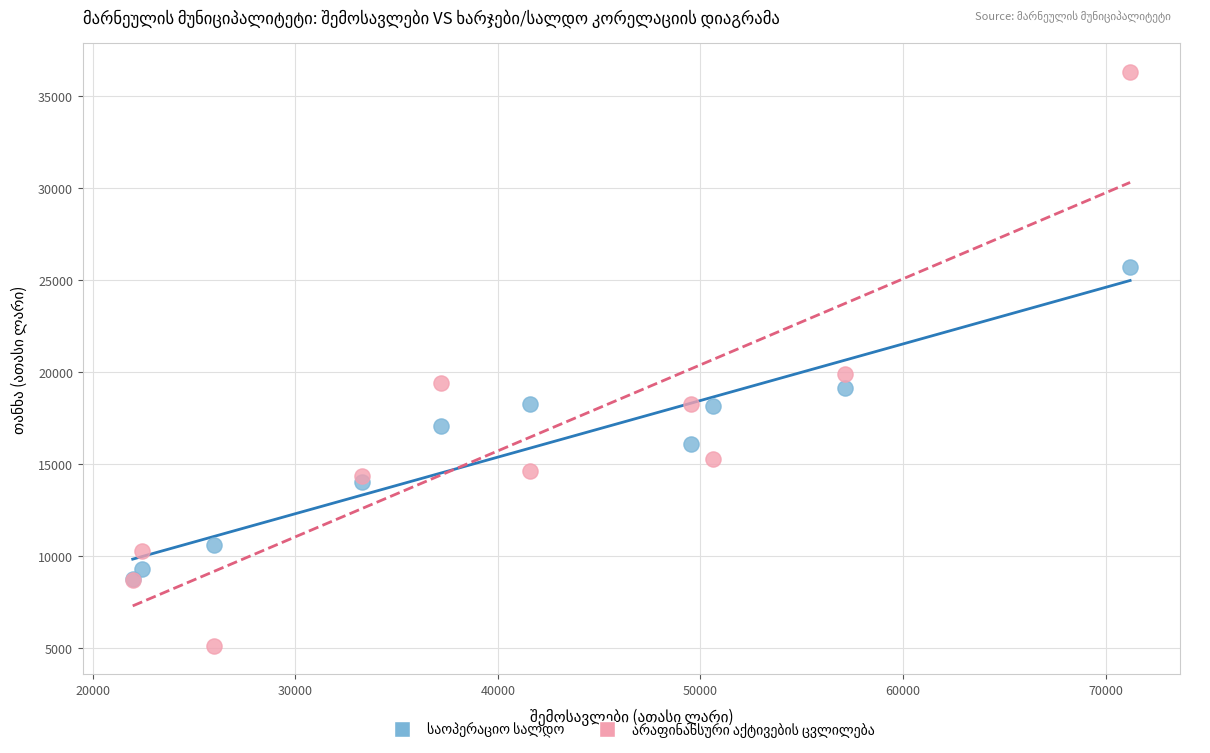

Across all series, what Y value is closest to 20734?

19936.9